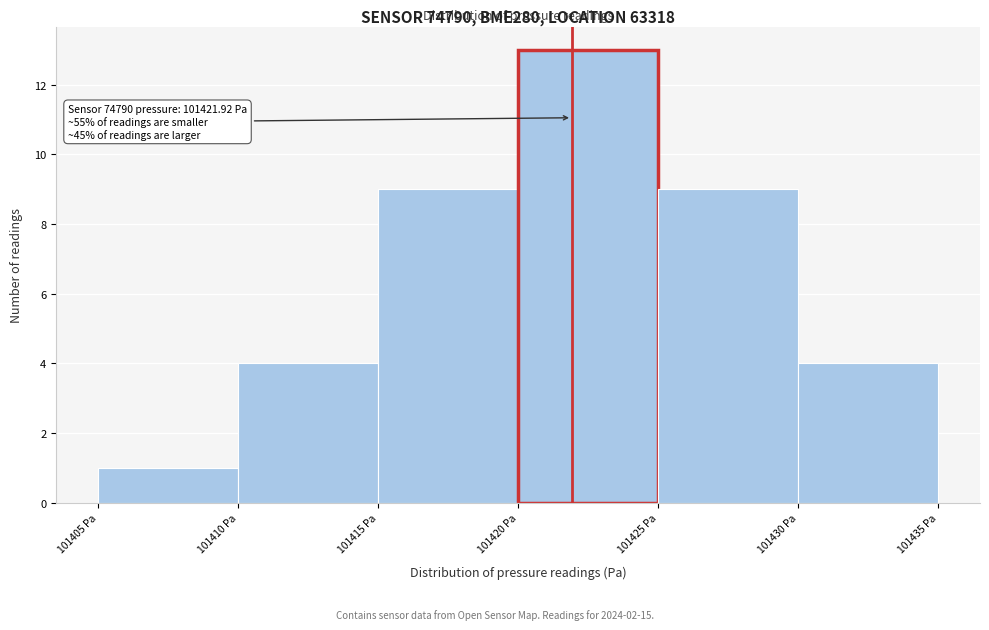

Which range on the x-axis has the tallest bar?

101420 to 101425